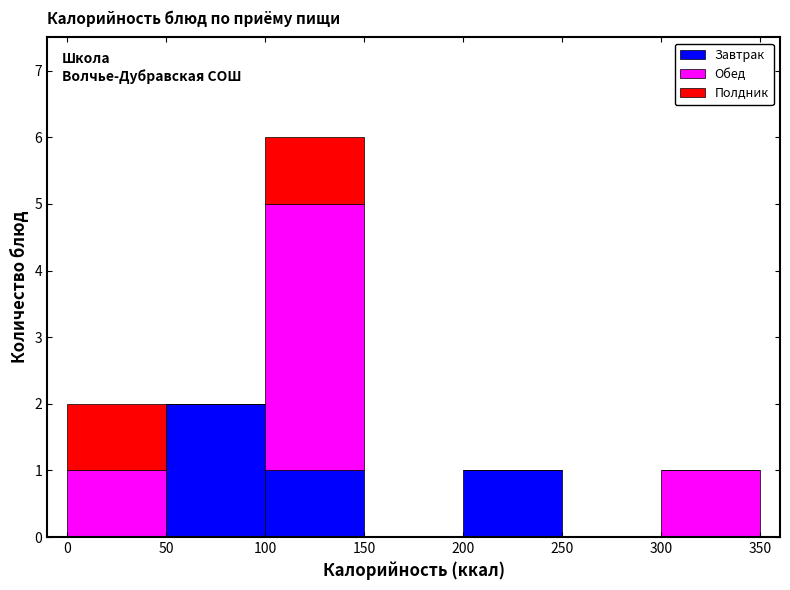

Reading left to right, list every stacked bar in this chart as the range it spans on the x-axis followed by its total height. The values are not printed on the chart, so give them approximately, as read against the axis.

0 to 50: 2
50 to 100: 2
100 to 150: 6
150 to 200: 0
200 to 250: 1
250 to 300: 0
300 to 350: 1